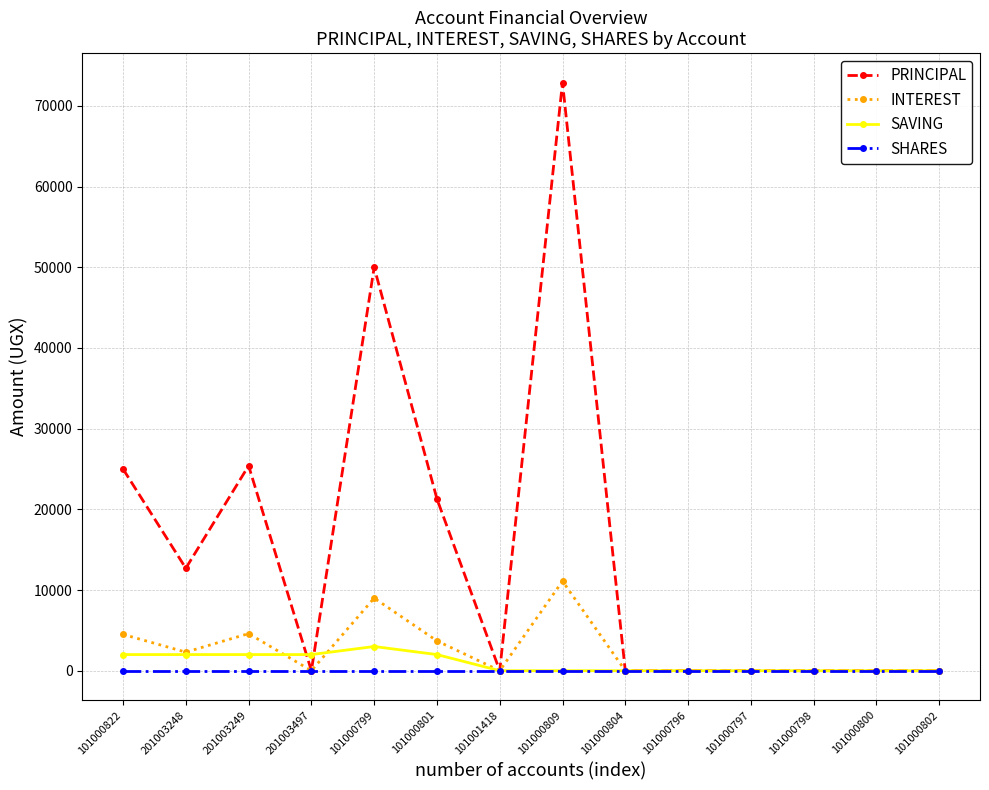

What is the maximum value shown in the chart?

72900